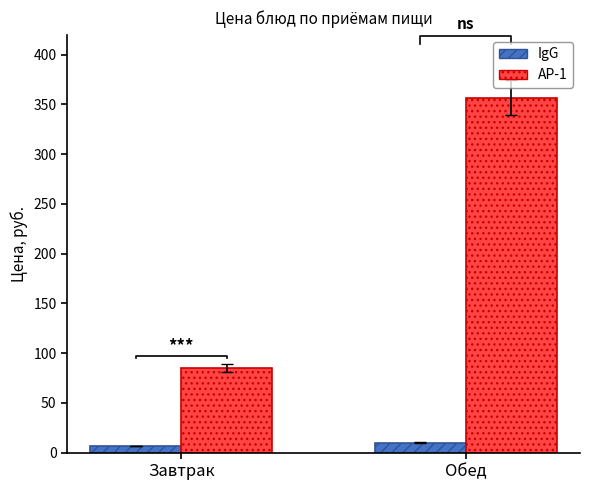

Rank the series by their average value, from lowest to highest.

IgG, AP-1